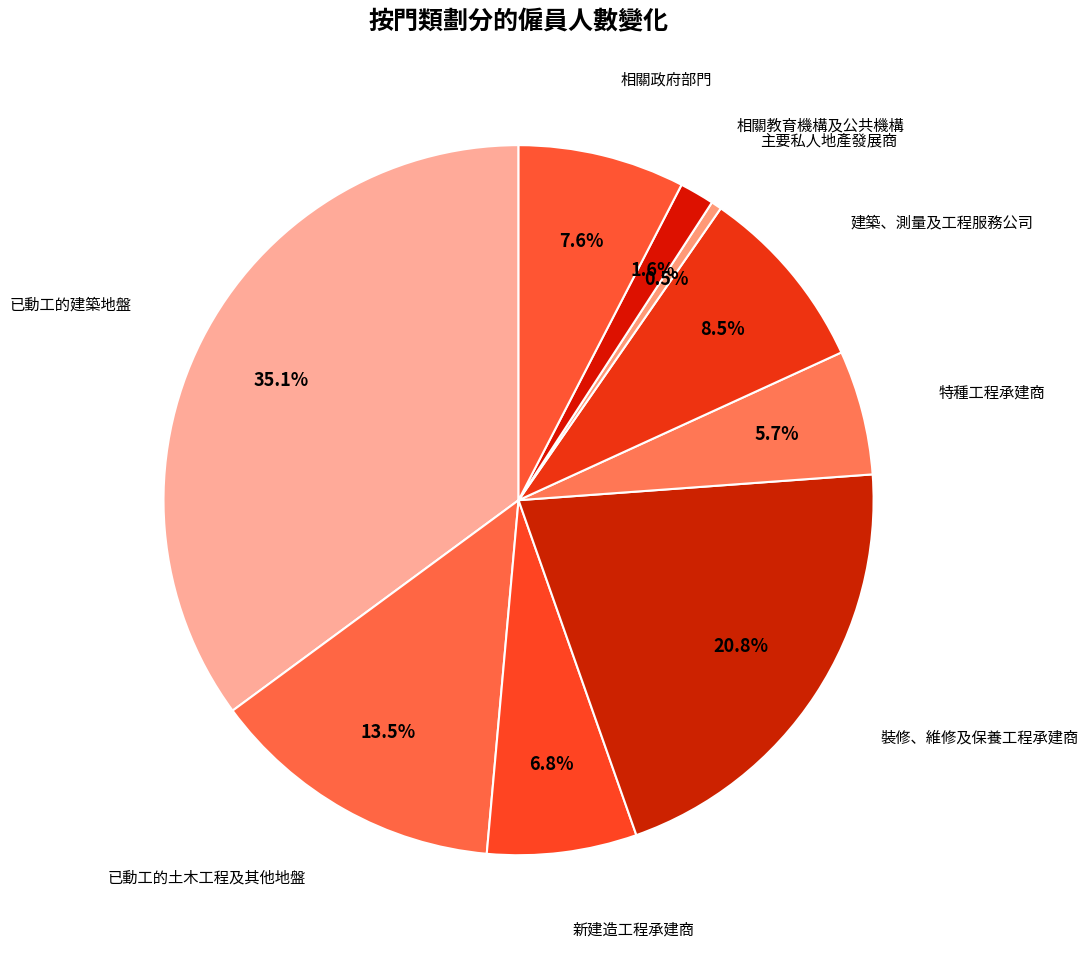

Which category has the biggest portion of the pie?

已動工的建築地盤